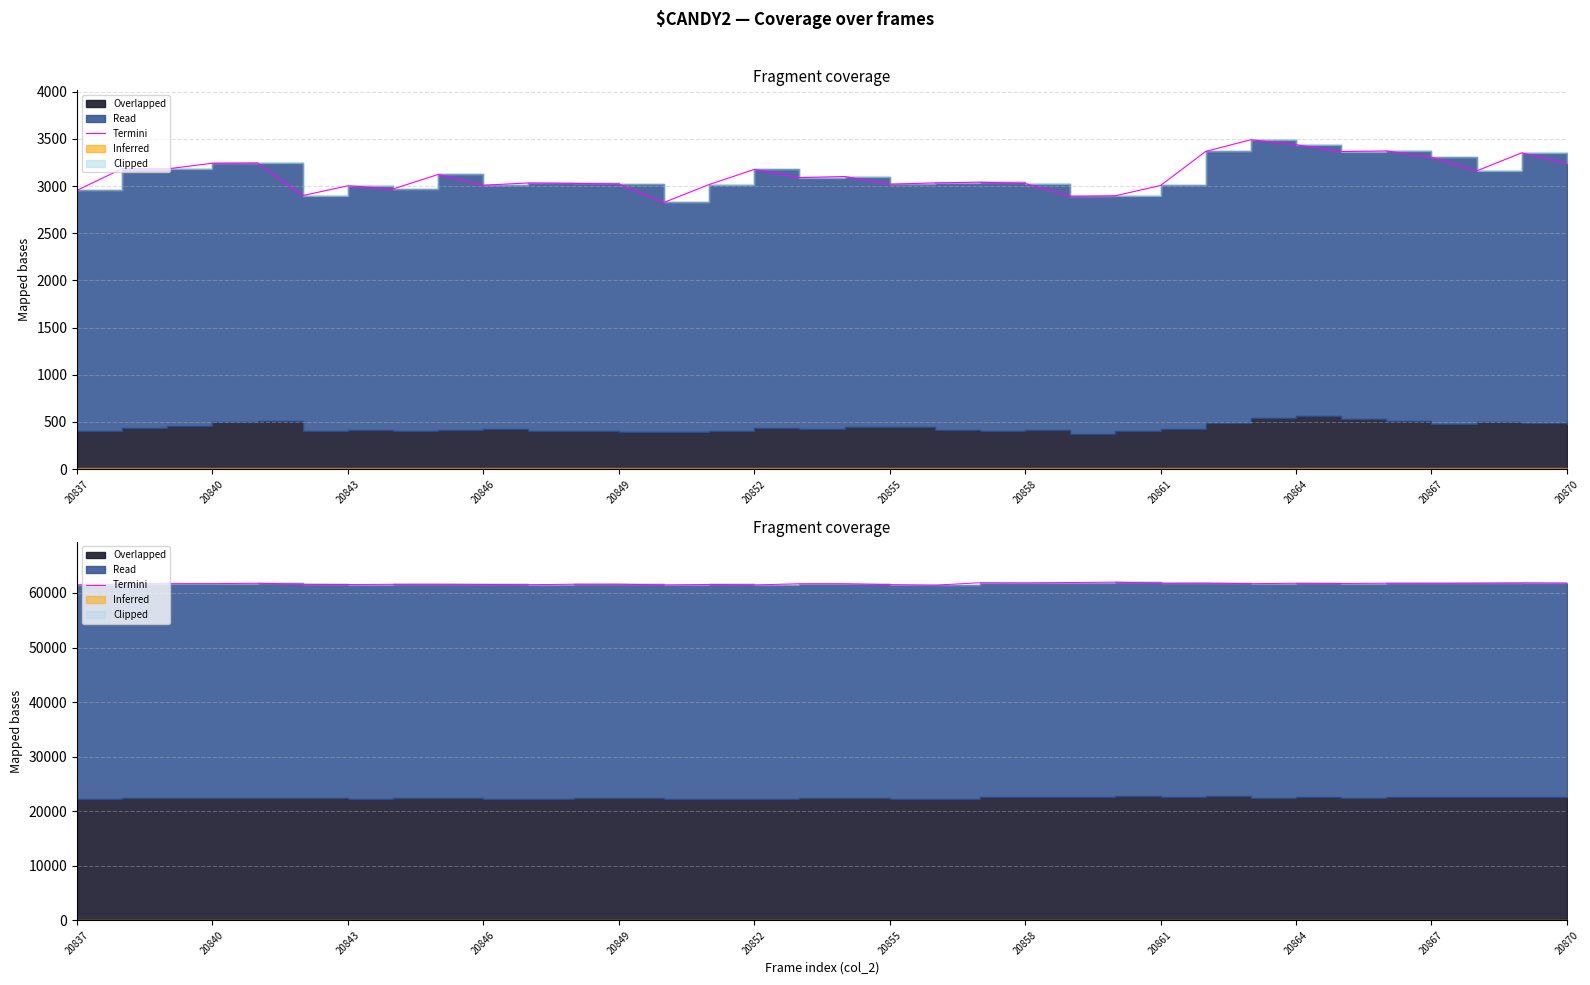

How many interior local valleys (lower than both neighbors) does the data have?

10